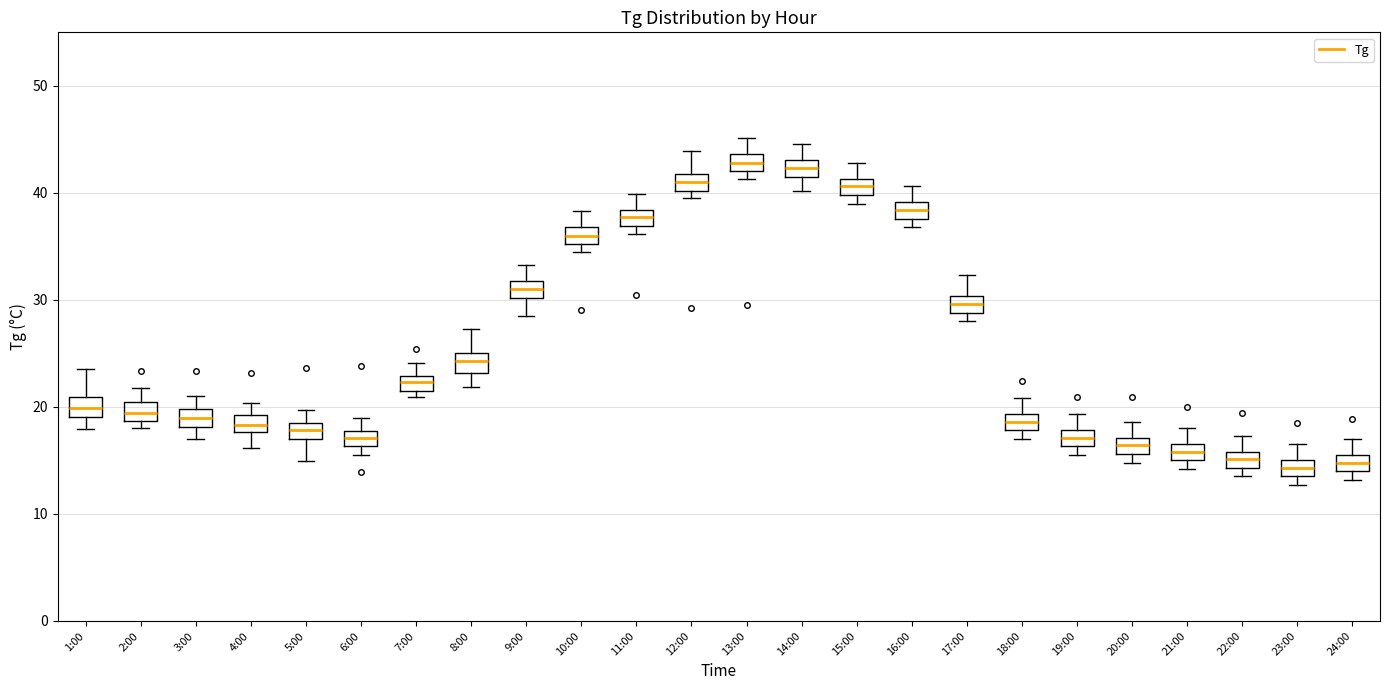

Where is the lower edge of the box for 9:00 on the y-axis? The values are not printed on the chart, so give them approximately, as read against the axis.

30